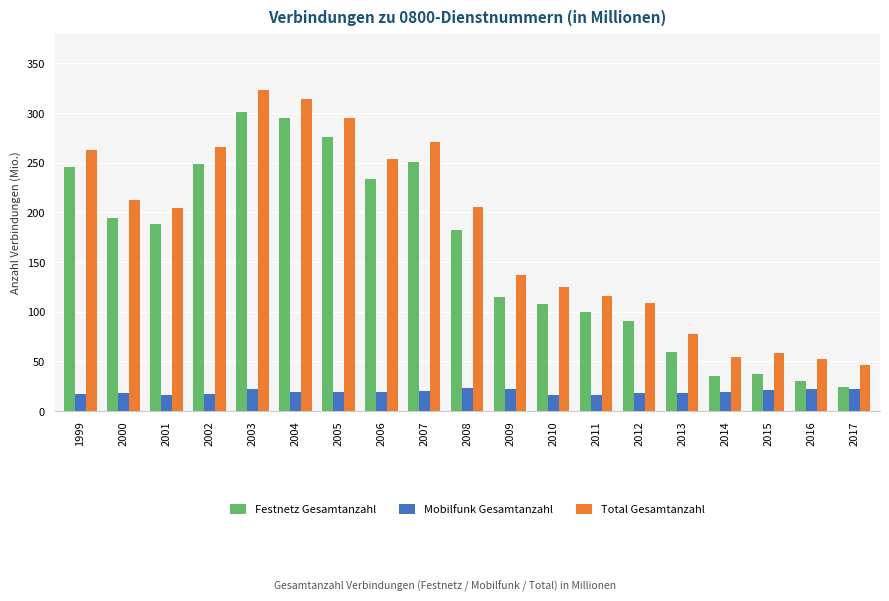

At which label does Total Gesamtanzahl first exceed 204?

1999